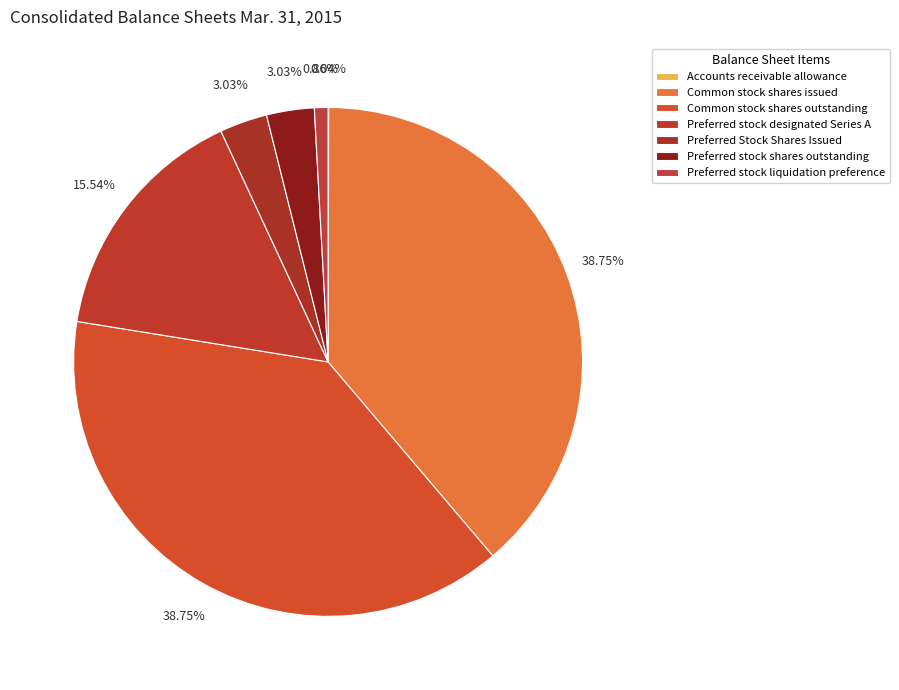

Which slice is the largest?

Common stock shares issued